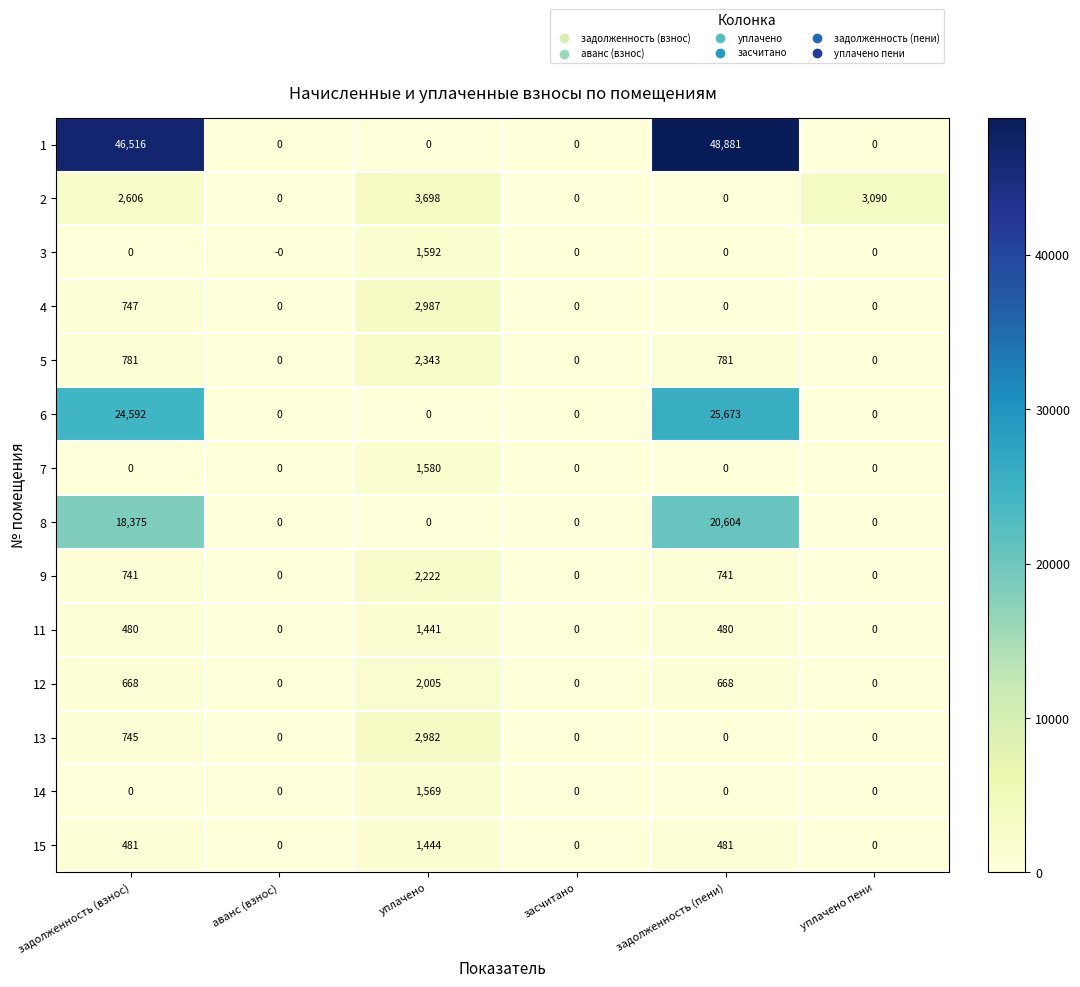

Count the number of data series in this chart.

14